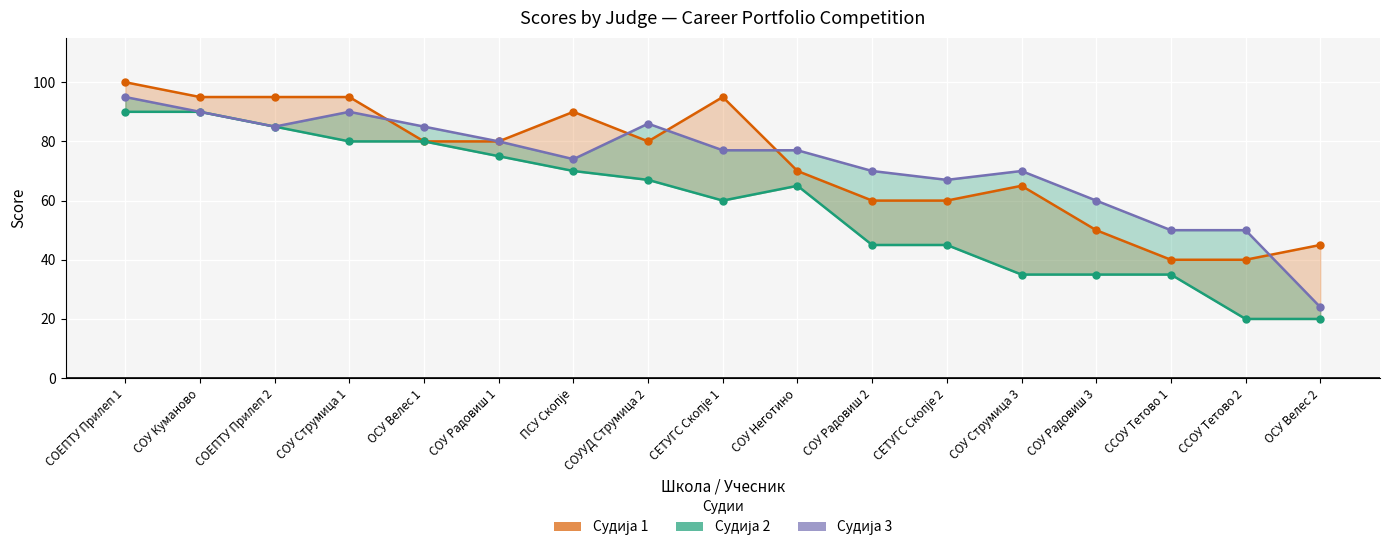

Does the chart display data point markers on the line(s)?

Yes